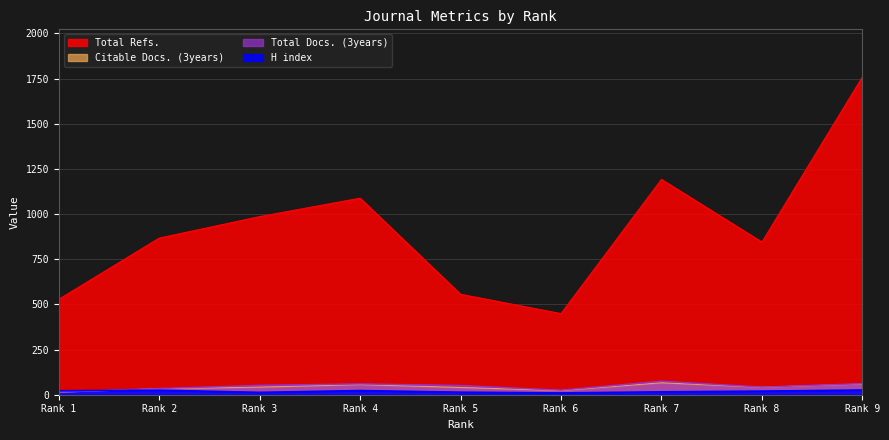

Which series changed the most between Rank 3 and Rank 9?

Total Refs.